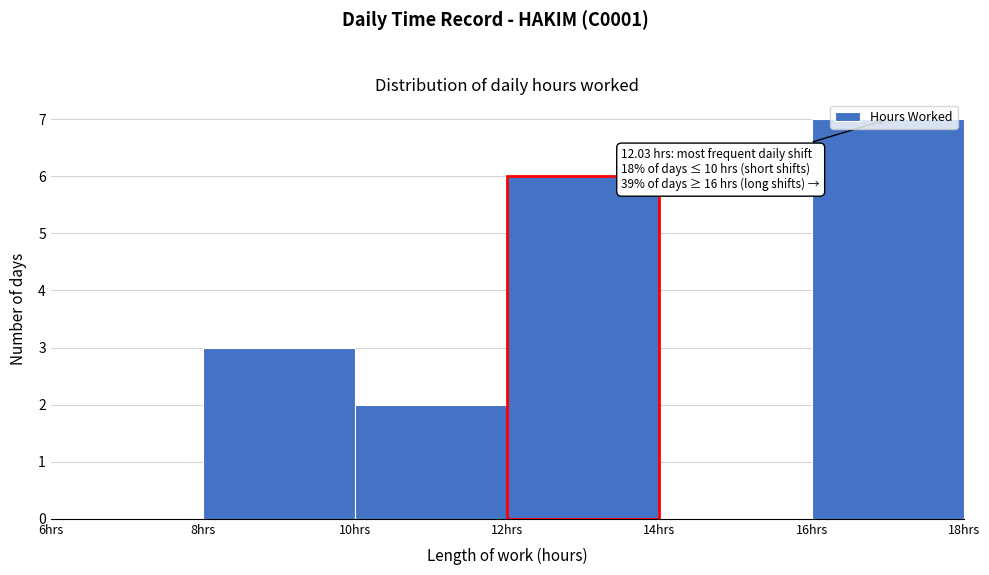

Over which range of the x-axis is the bar tallest?

16 to 18